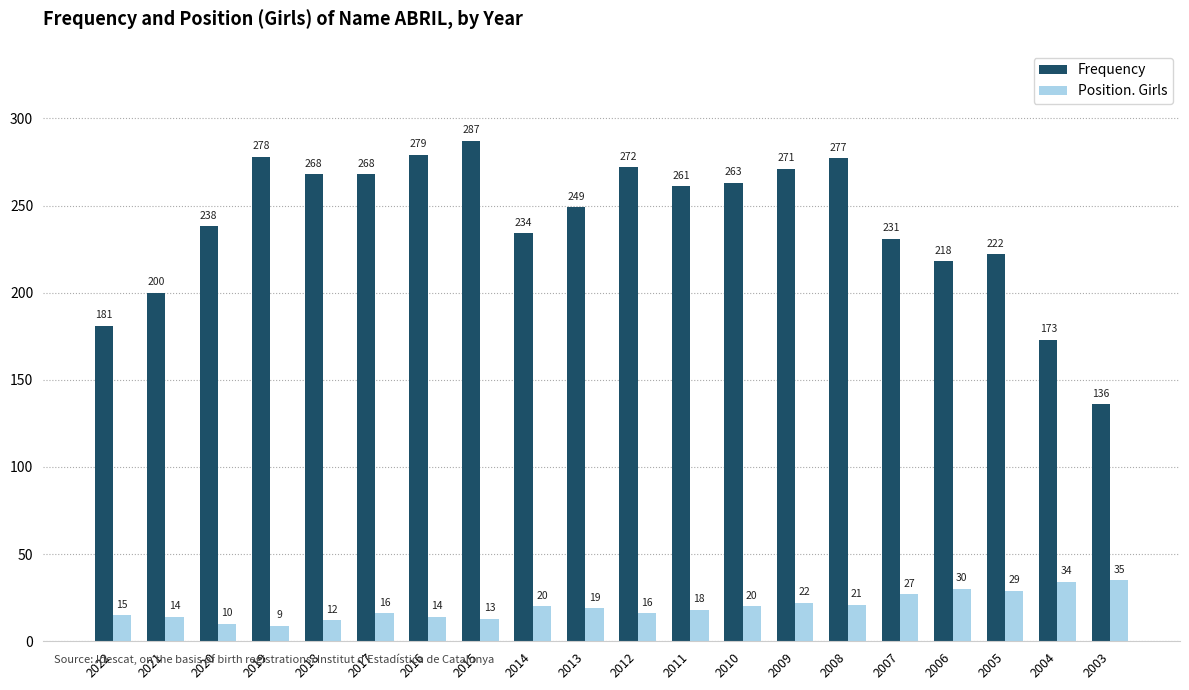

What are all the series names shown in the legend?

Frequency, Position. Girls